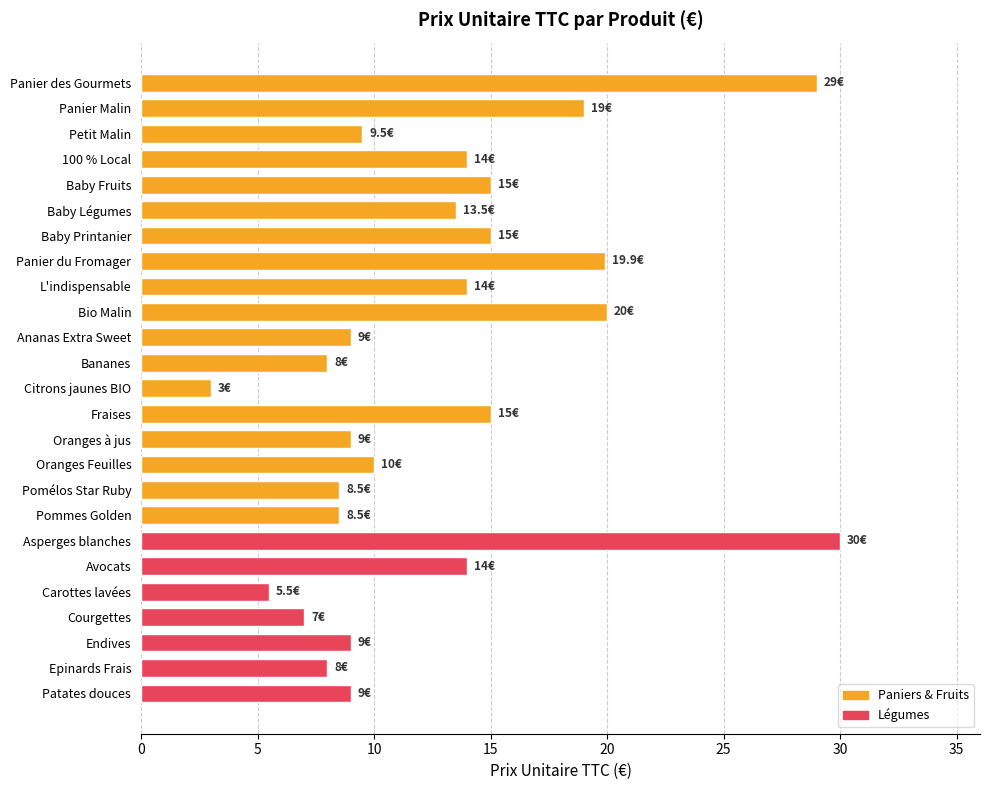

The chart shows a value of 19.8 at Fraises. True or false?

False